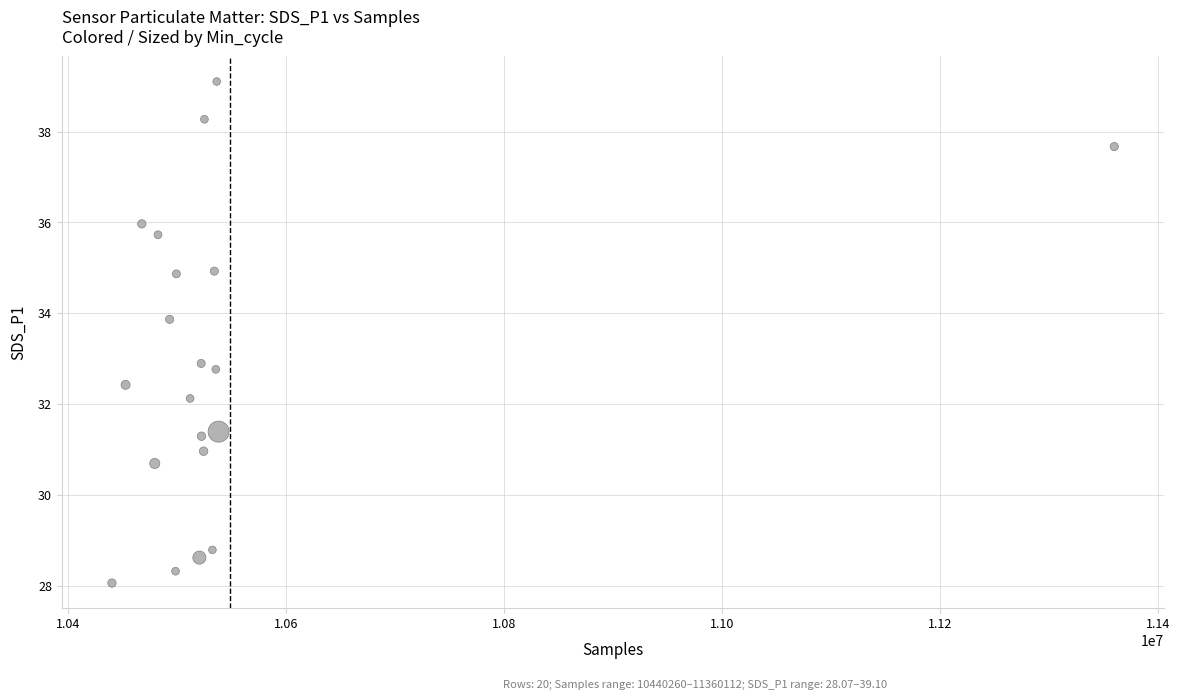

What is the range of X values (max minus min)?

919852.0